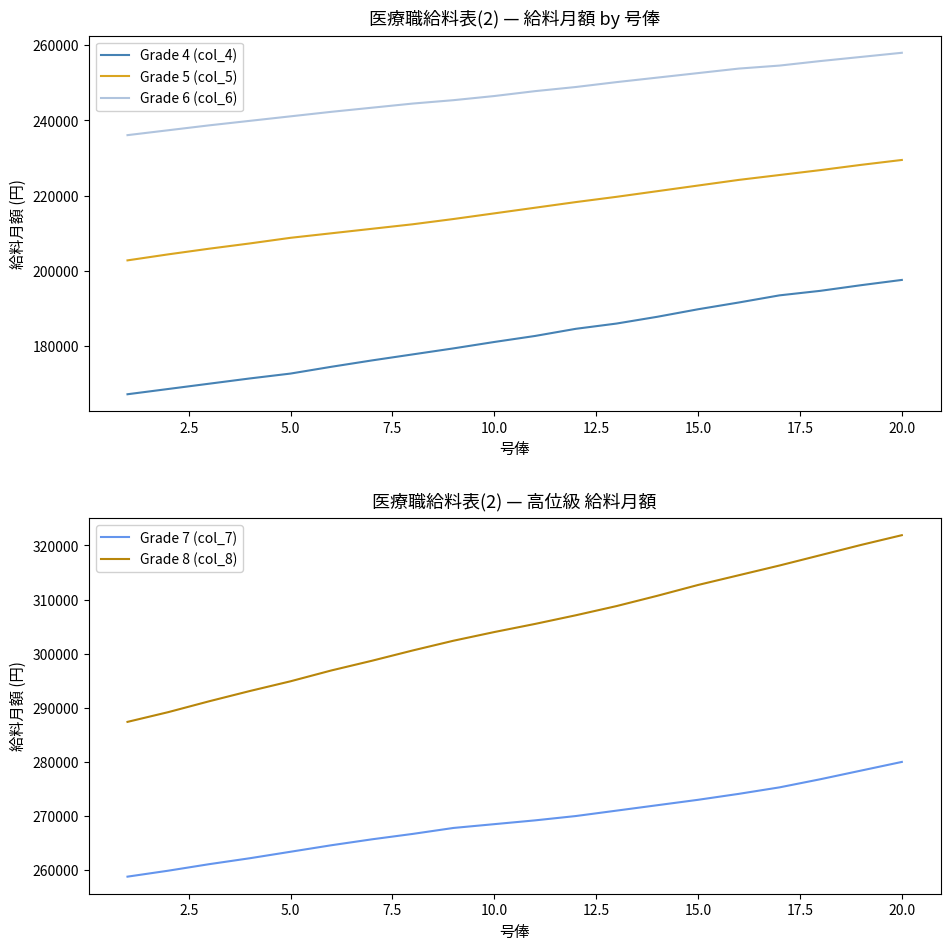

What are all the series names shown in the legend?

Grade 4 (col_4), Grade 5 (col_5), Grade 6 (col_6), Grade 7 (col_7), Grade 8 (col_8)